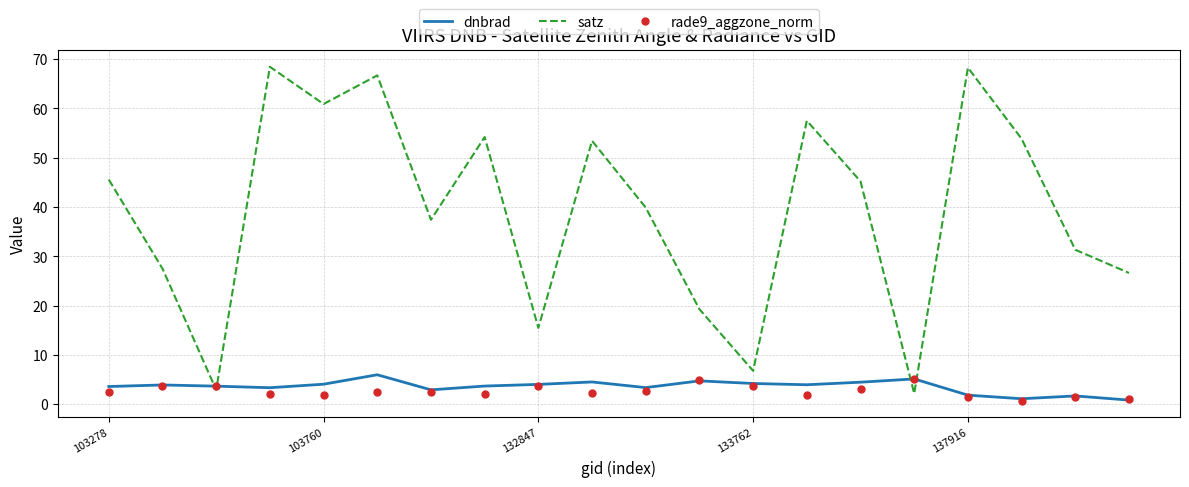

After their last crossing, which series has the higher values: dnbrad or satz?

satz